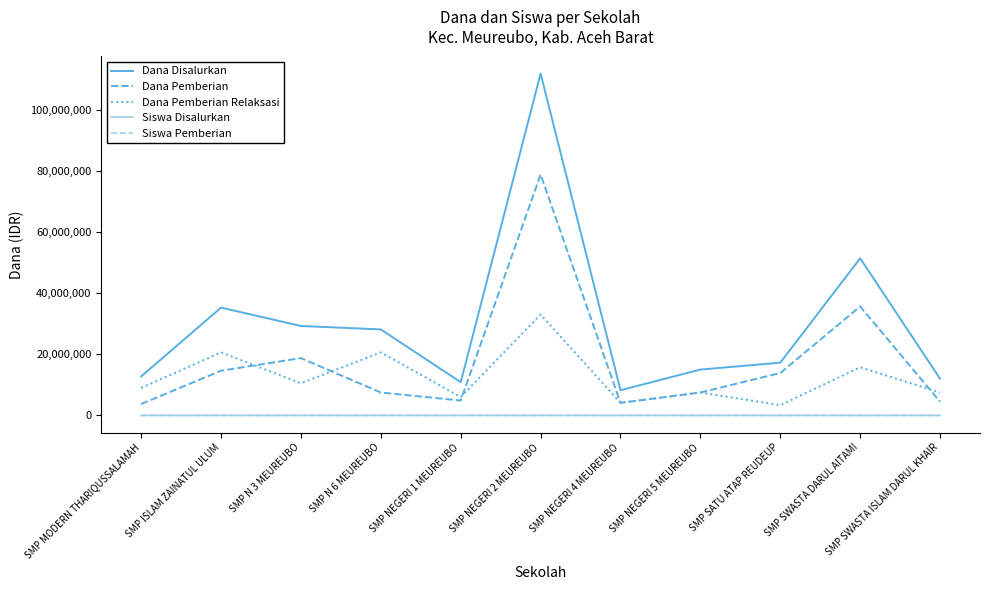

How many lines are shown in the chart?

5